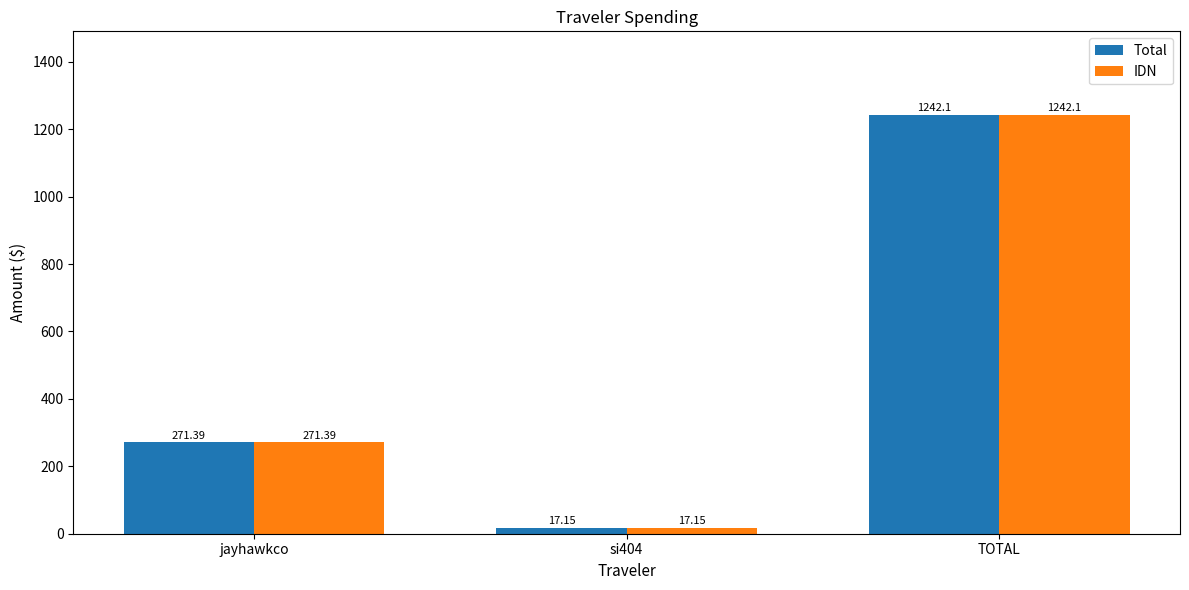

At which label does IDN first exceed 271?

jayhawkco